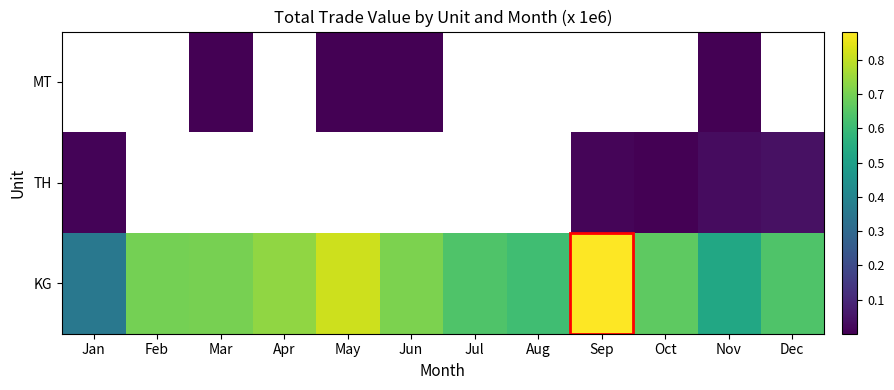

What is the total value across all series at Nov?

0.6